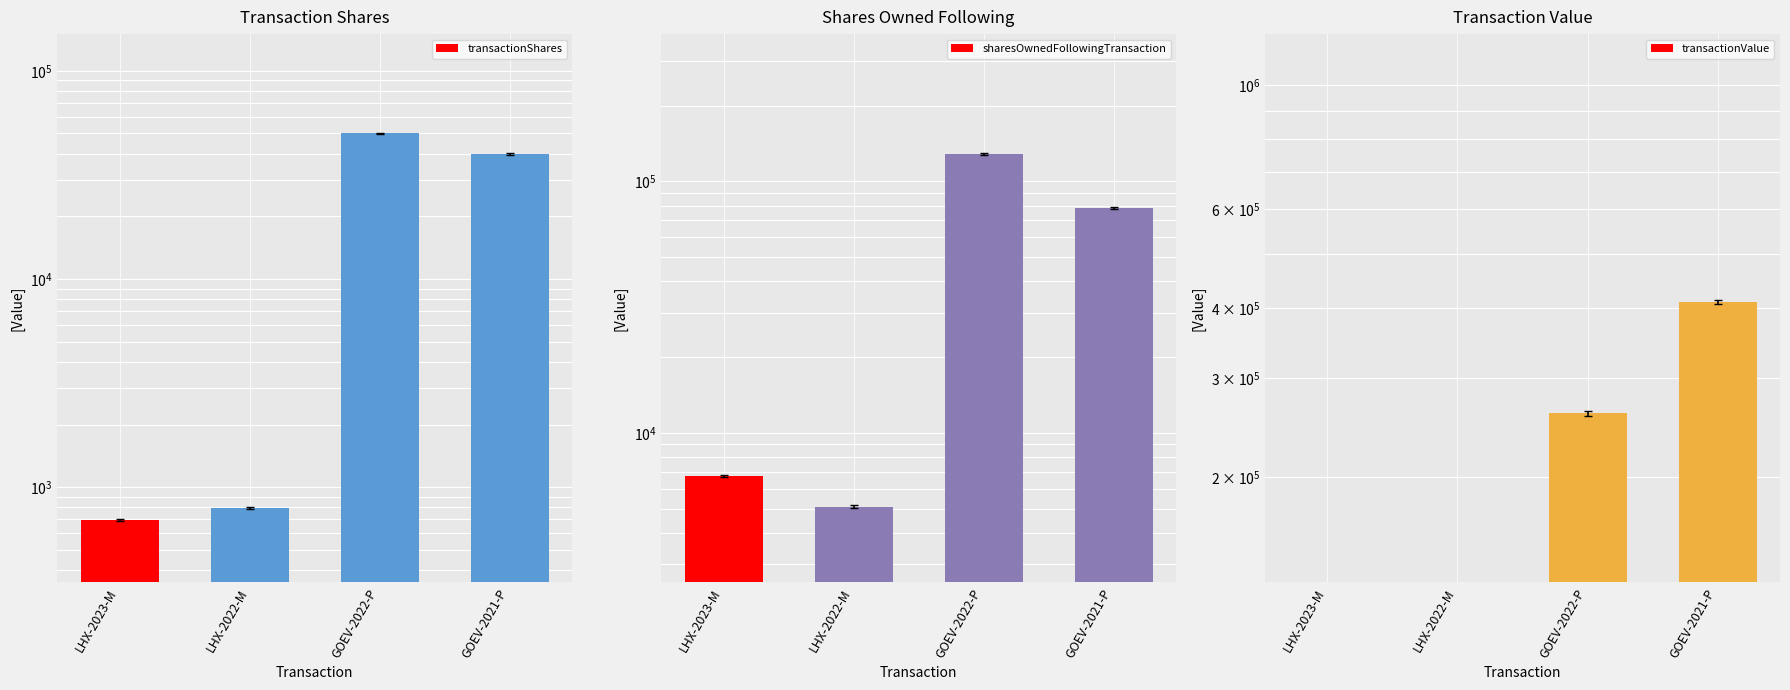

What value does the transactionValue series have at GOEV-2021-P?

410400